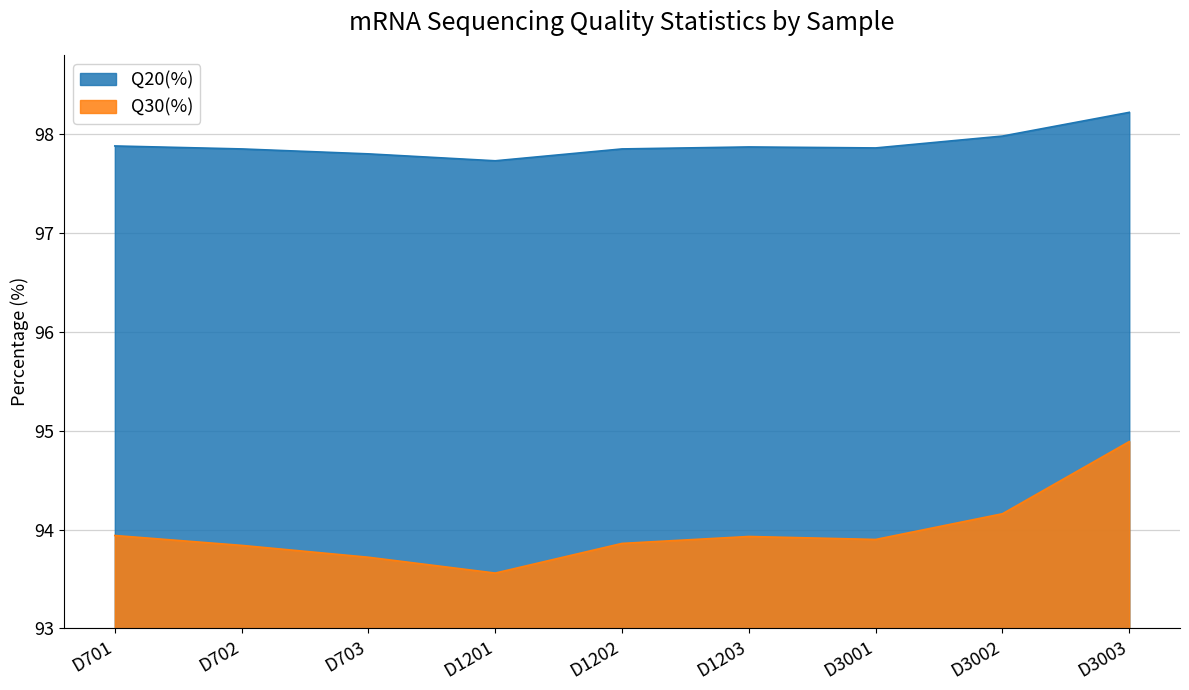

True or false: Q30(%) and Q20(%) intersect in this chart.

False